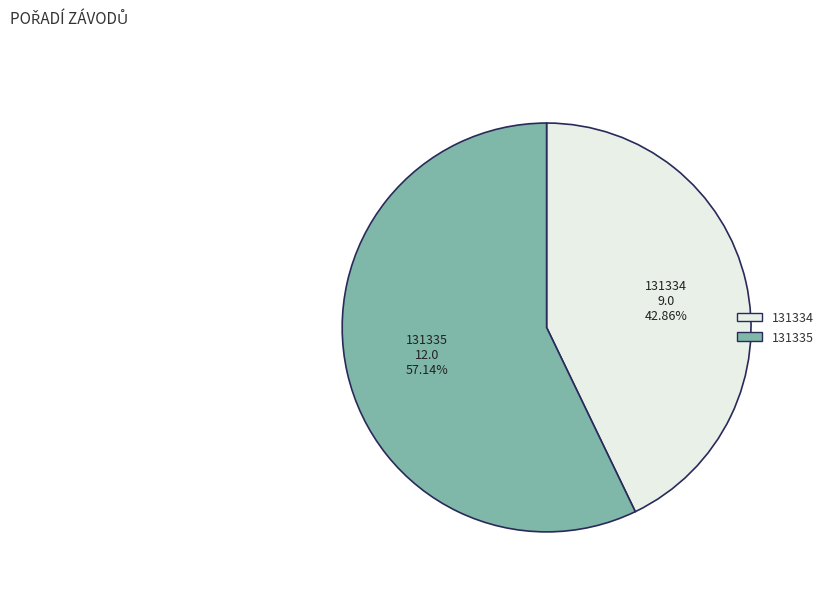

Which has a higher value, 131335 or 131334?

131335